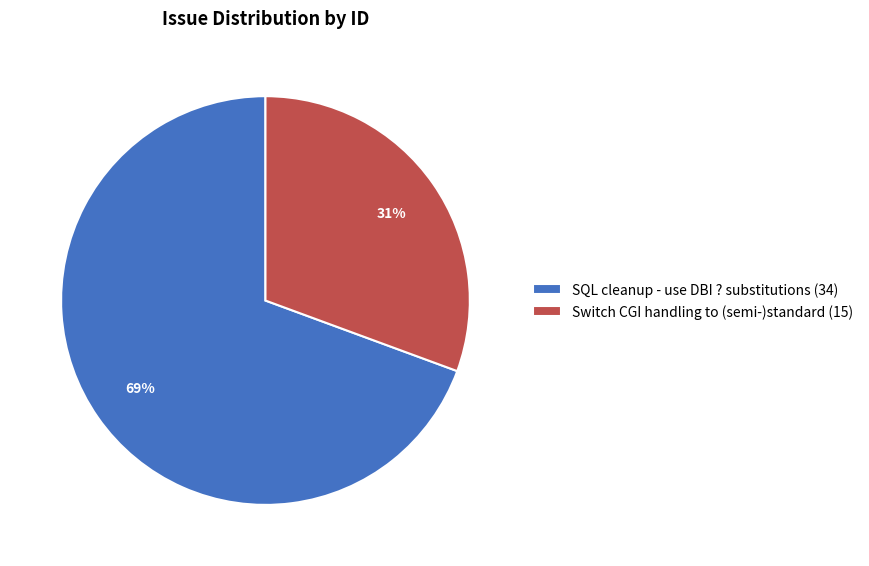

To the nearest percent, what percentage of the pie is Switch CGI handling to (semi-)standard?

31%